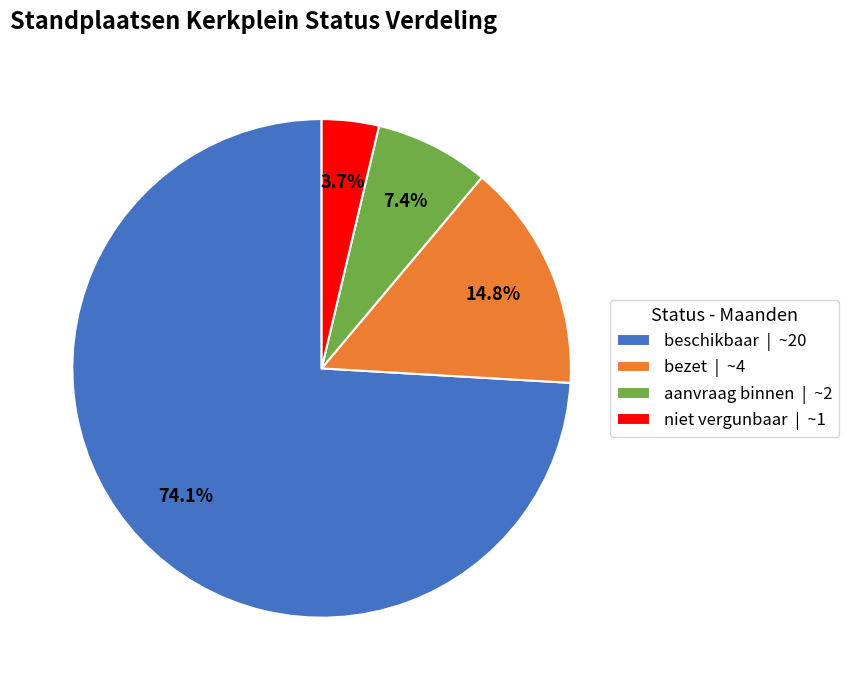

Rank the categories by value from highest to lowest.

beschikbaar | ~20, bezet | ~4, aanvraag binnen | ~2, niet vergunbaar | ~1